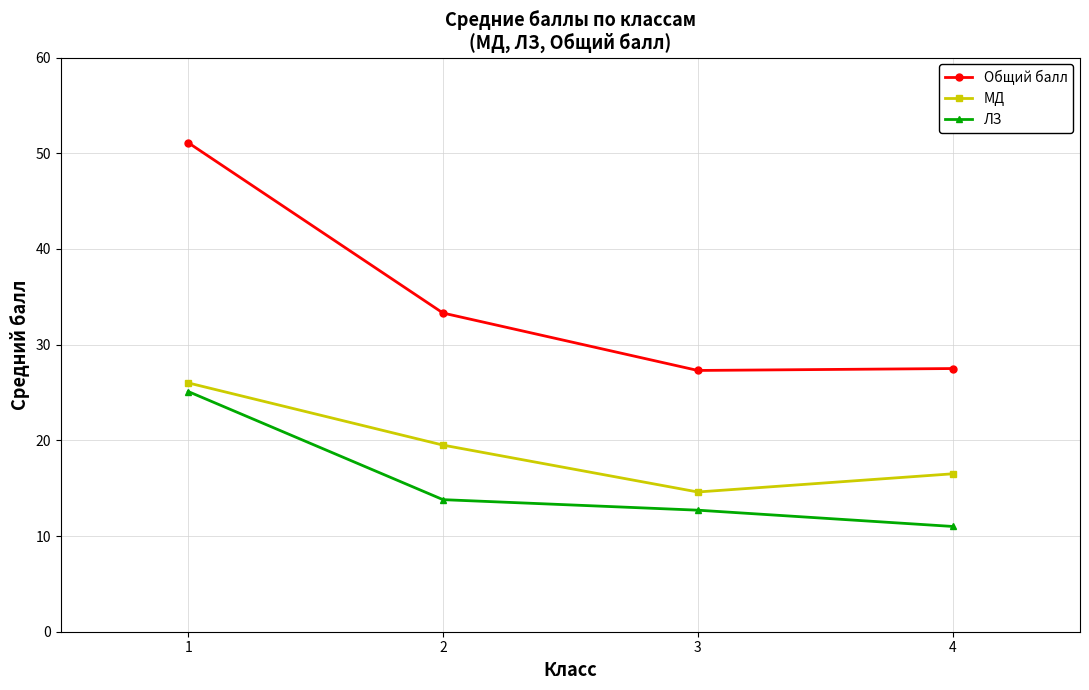

What is the difference between the highest and lowest values at 2?

19.5